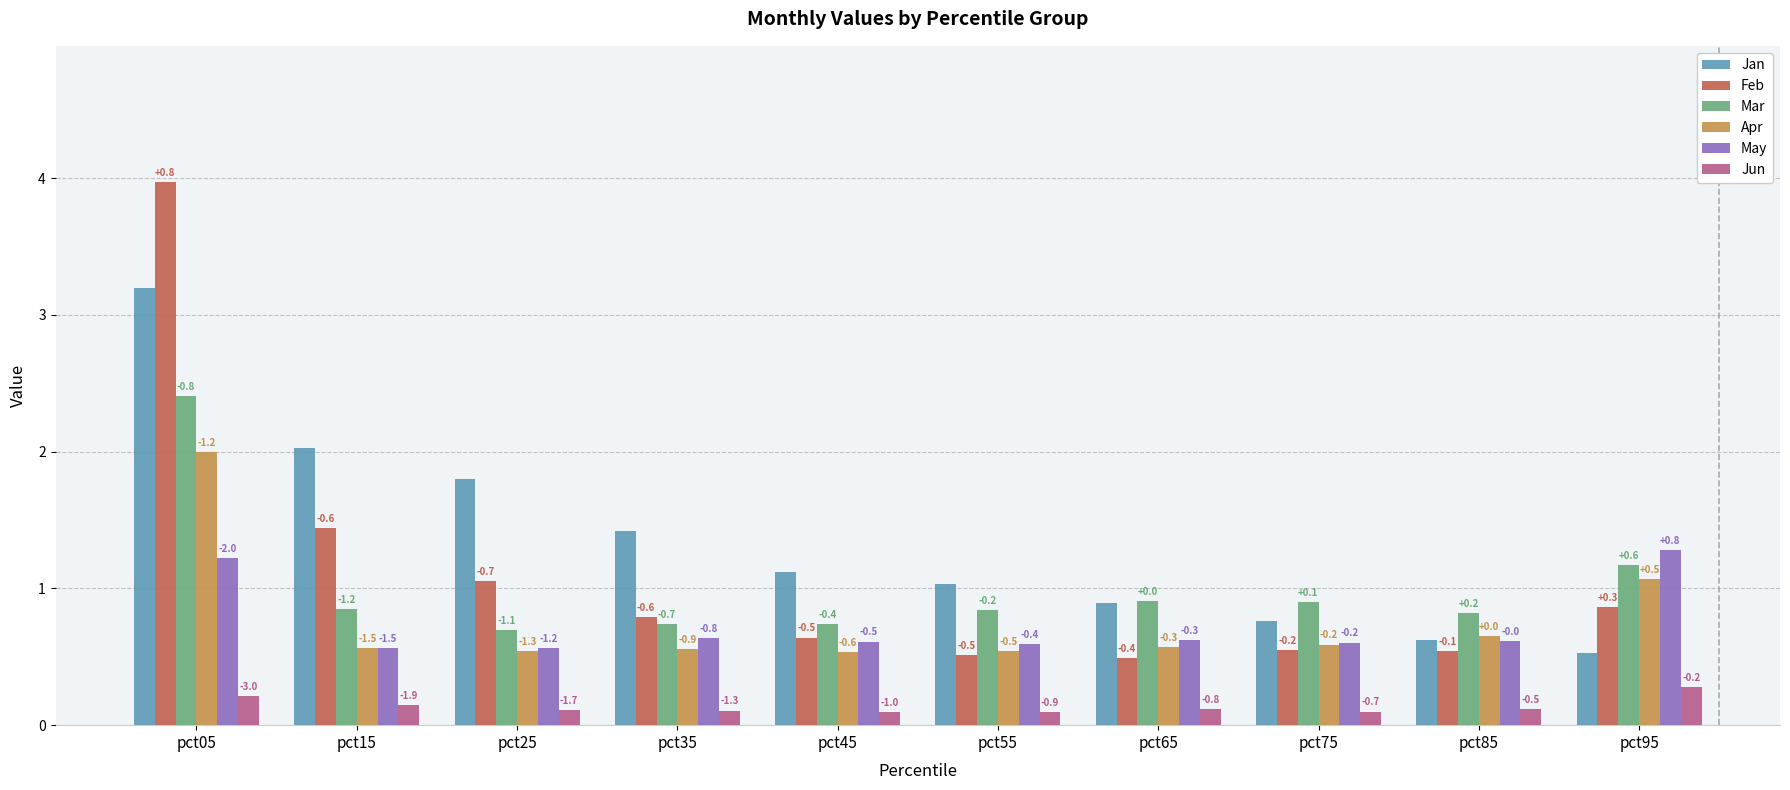

What are all the series names shown in the legend?

Jan, Feb, Mar, Apr, May, Jun